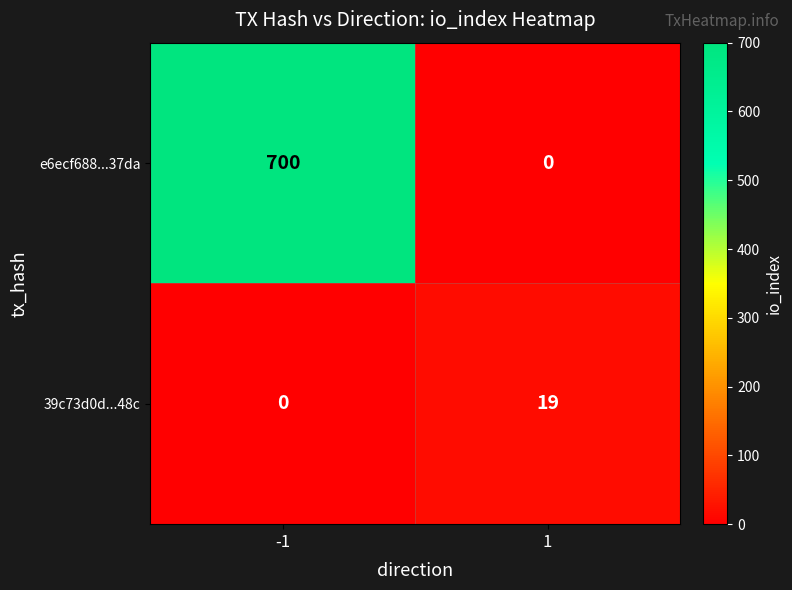

What is the difference between the maximum and minimum values in the e6ecf688...37da series?

700